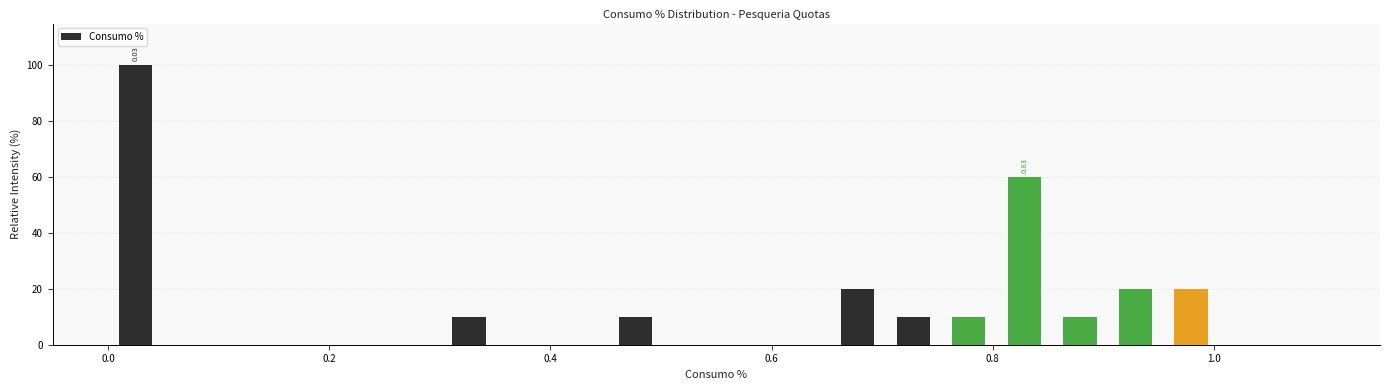

Around what value on the x-axis is the tallest bar? Give the approximate position of its centre, as read against the axis.

0.02